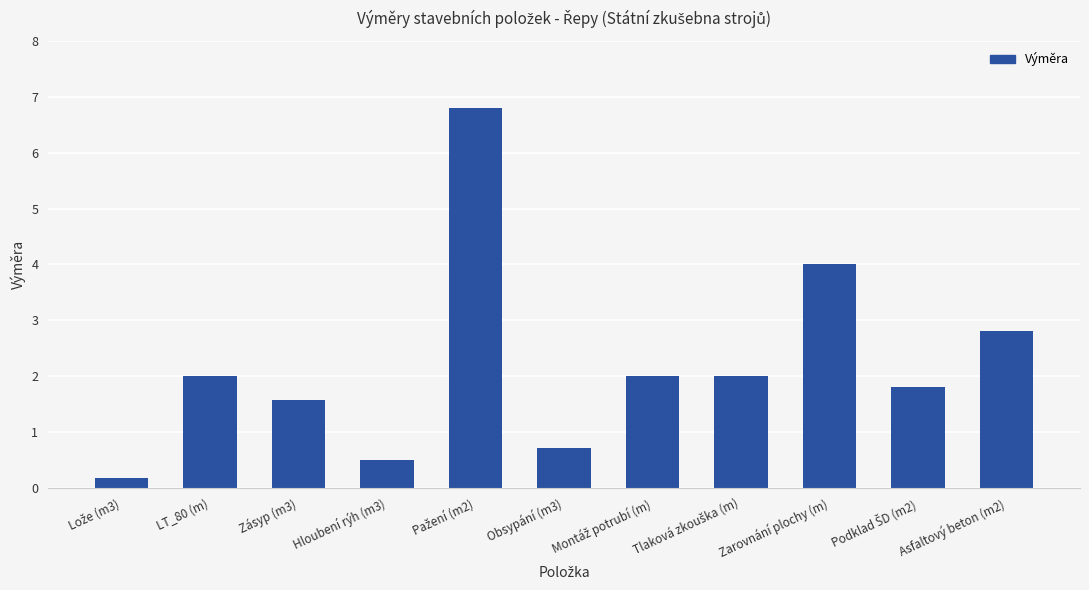

The chart shows a value of 0.3 at Obsypání (m3). True or false?

False